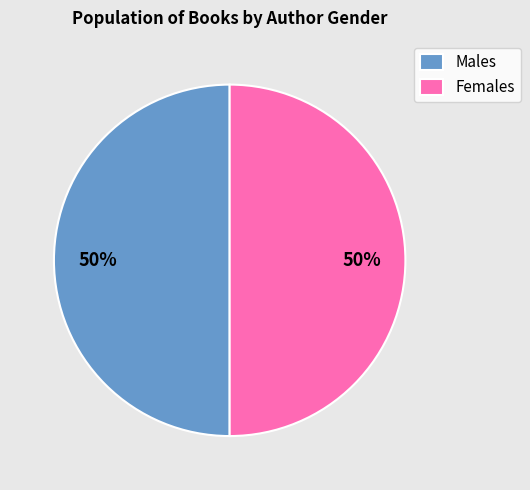

Combined, do Females and Males account for over 50%?

Yes